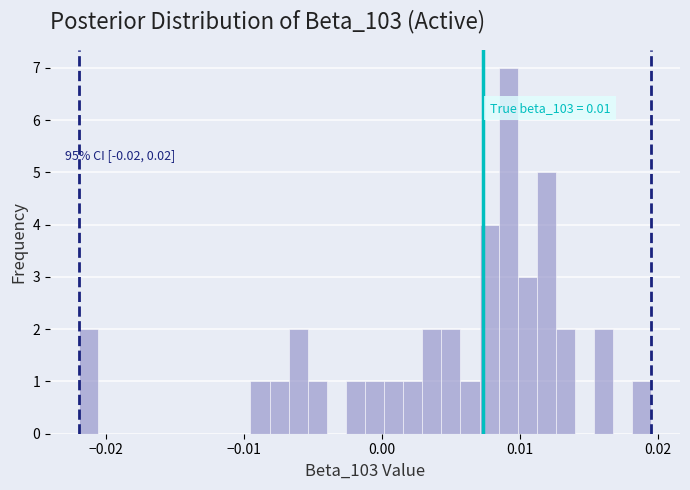

Around what value on the x-axis is the tallest bar? Give the approximate position of its centre, as read against the axis.

0.009